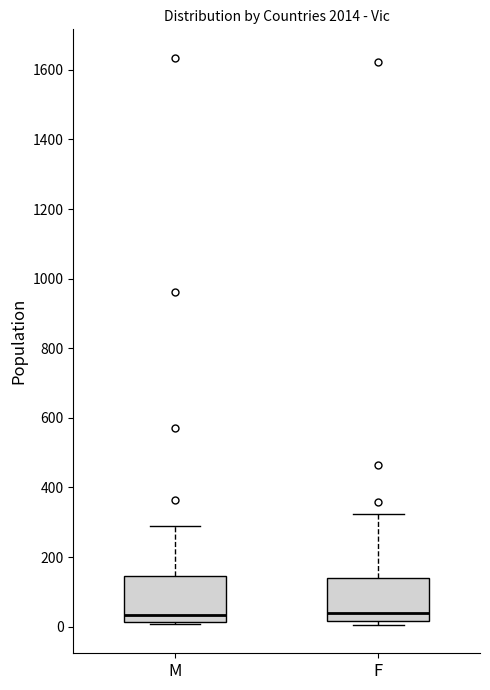

Reading left to right, transcribe this box plot: for each box, give where its median line is, the range the box spans, and where its two whiskers end, as read against the y-axis. The values are not printed on the chart, so give them approximately, as read against the axis.

M: median 40, box 20 to 140, whiskers 0 to 280
F: median 40, box 20 to 140, whiskers 0 to 320